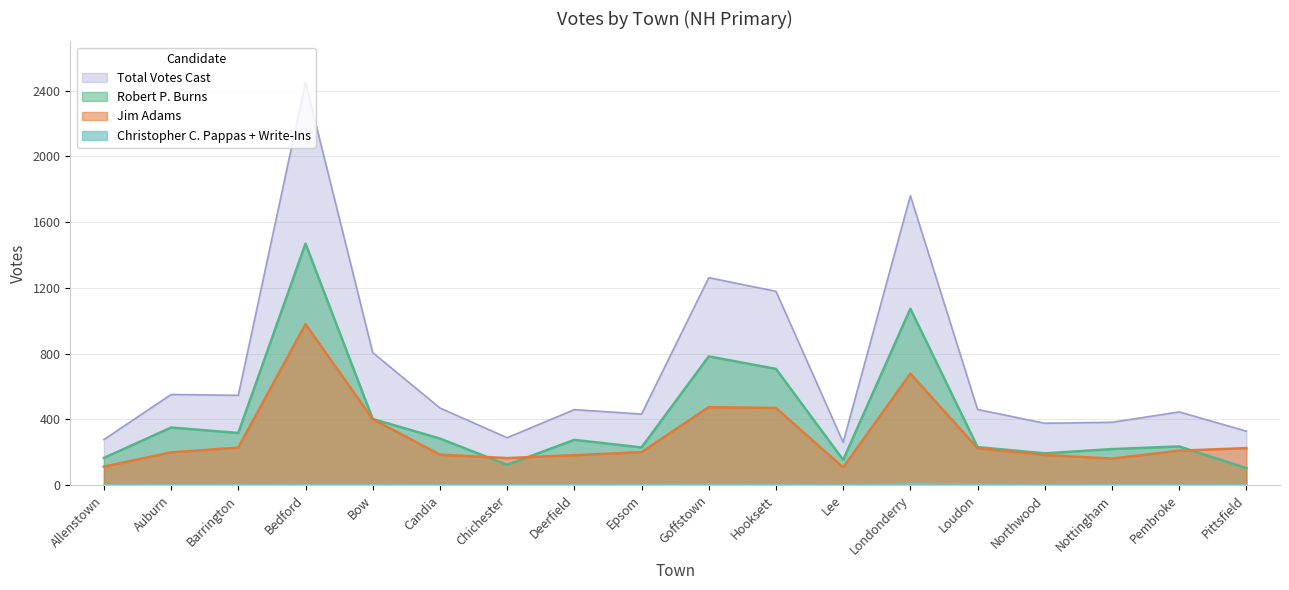

How many data points in Robert P. Burns are above 275?

8